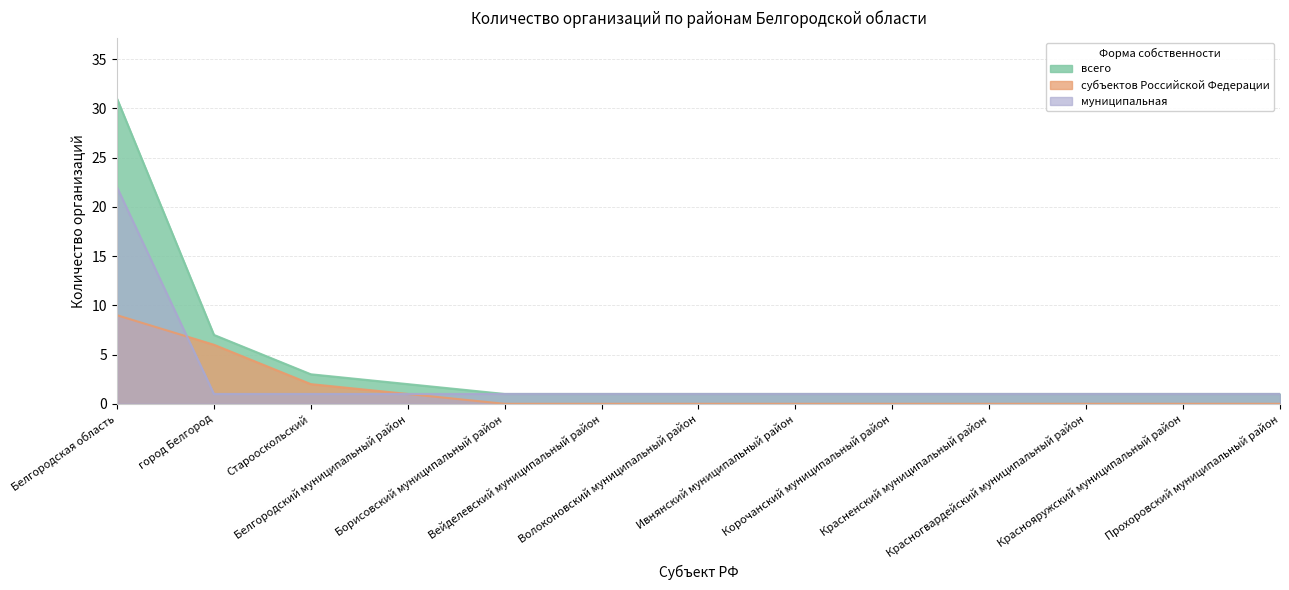

What position from the left is Борисовский муниципальный район?

5